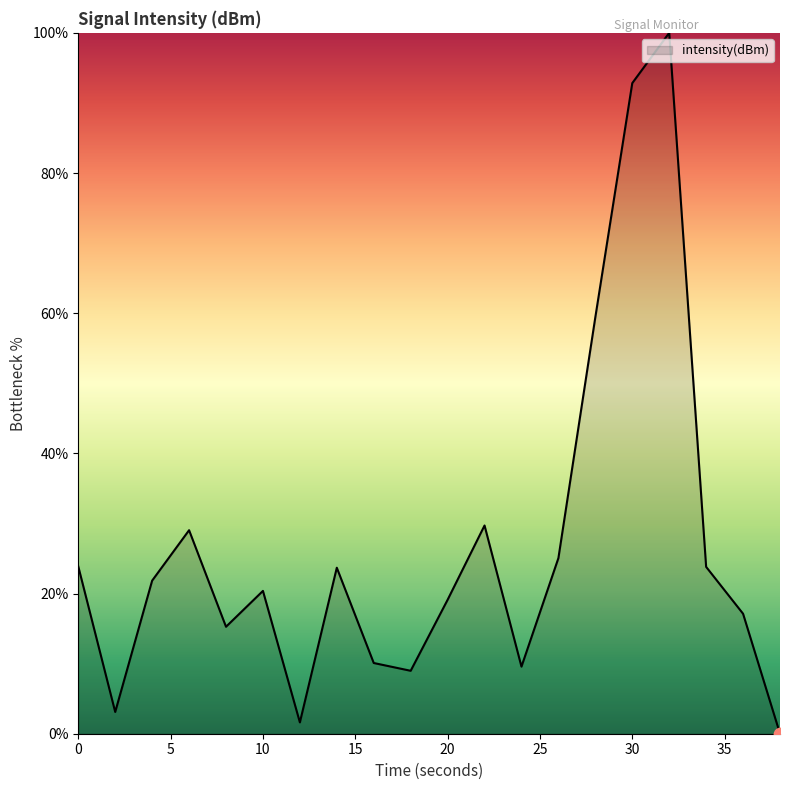

What is the difference between the maximum and minimum values?

100.0